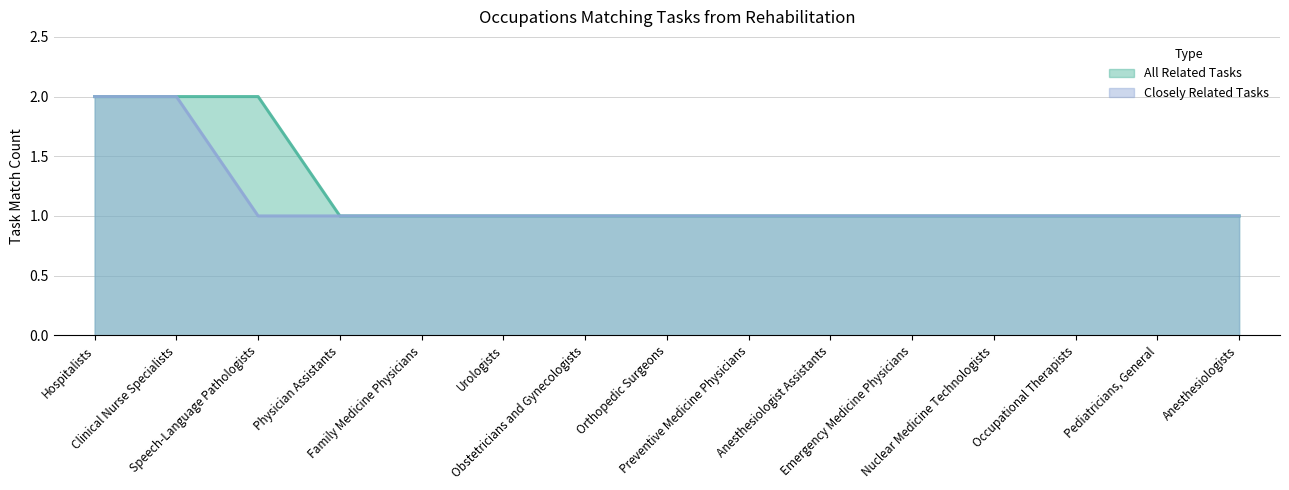

What is the total value across all series at Urologists?

2